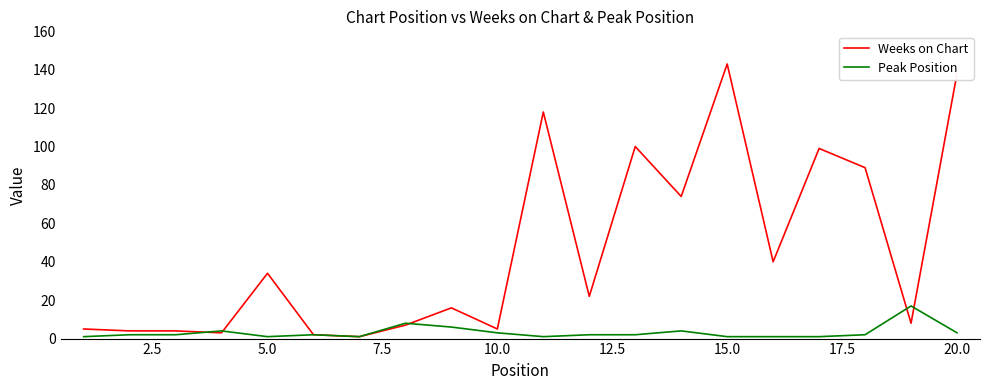

Which series has the largest range (max minus min)?

Weeks on Chart